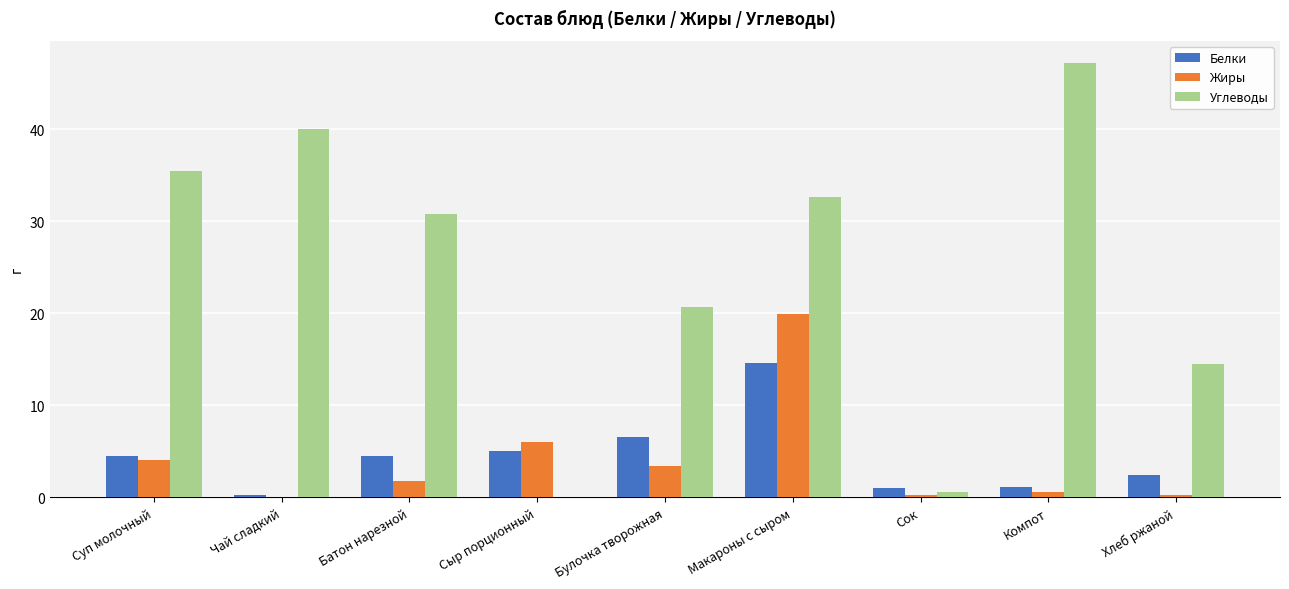

How many series are shown in this chart?

3